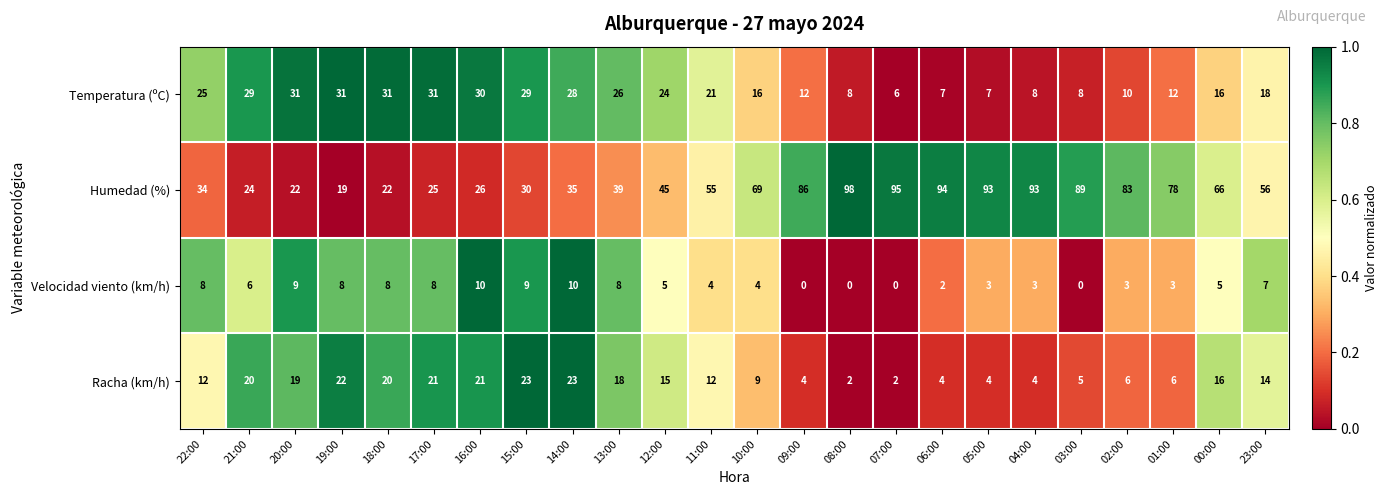

How many categories are shown in the chart?

24